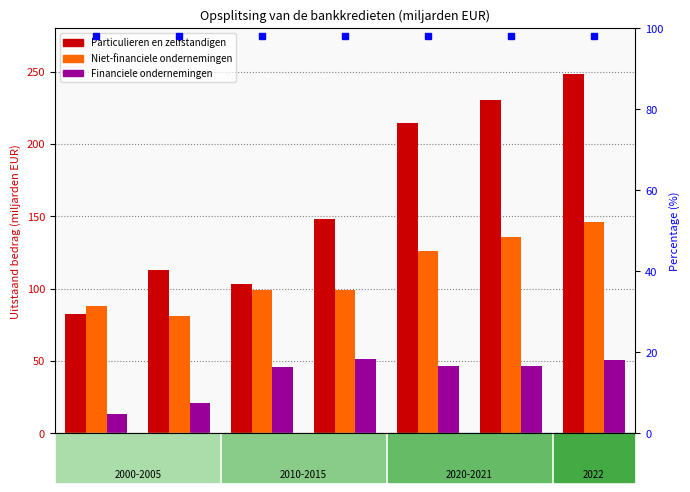

Reading left to right, transcribe all the data shown in this chart.

Particulieren en zelfstandigen: 82.6	113.1	103.2	148.2	214.6	230.3	248.4
Niet-financiele ondernemingen: 88.3	80.9	99.4	99.2	126.0	135.9	146.3
Financiele ondernemingen: 13.4	20.7	45.7	51.4	46.7	46.6	50.5